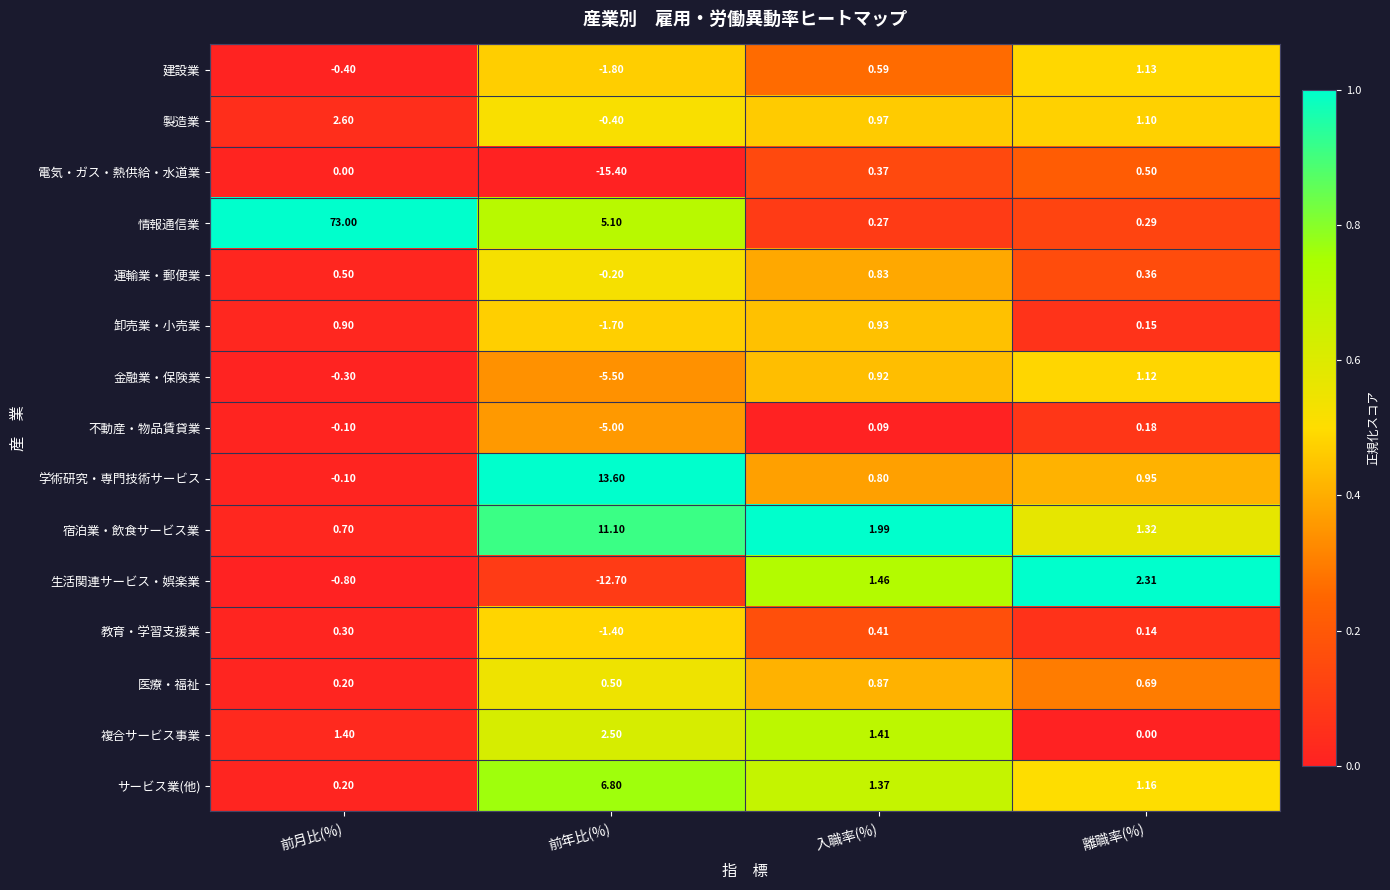

Rank the categories by 医療・福祉 value from highest to lowest.

入職率(%), 離職率(%), 前年比(%), 前月比(%)